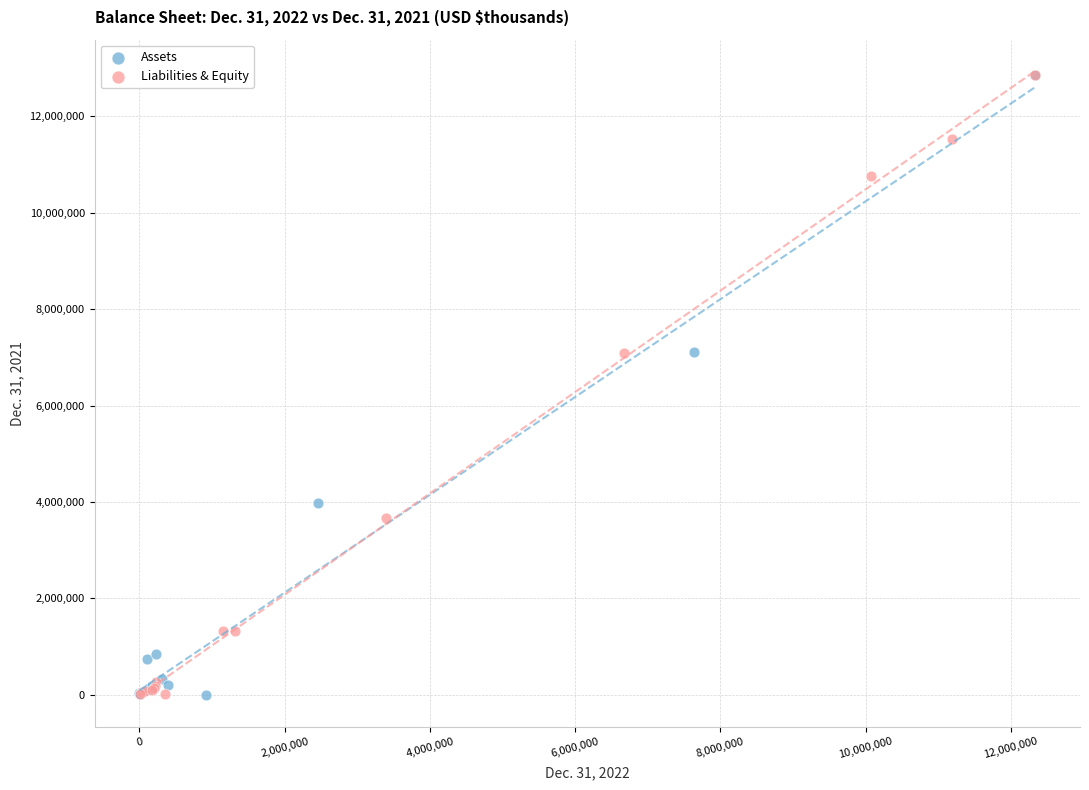

Which series has the largest Y range (max minus min)?

Assets